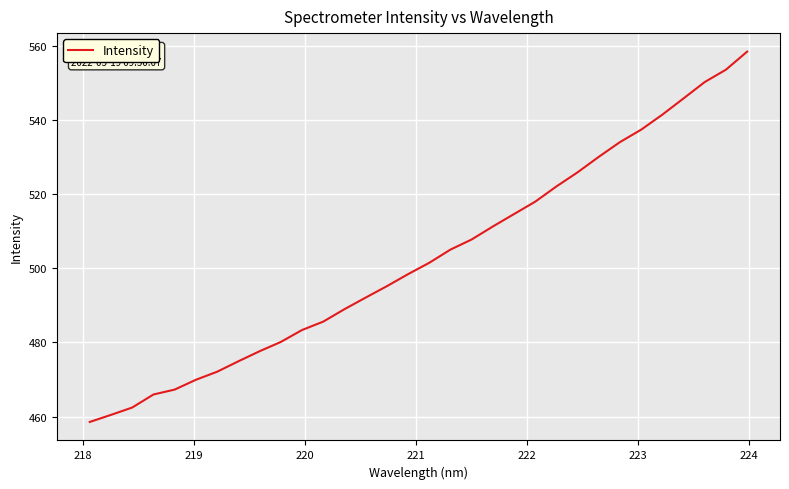

What is the greatest value displayed?

558.4